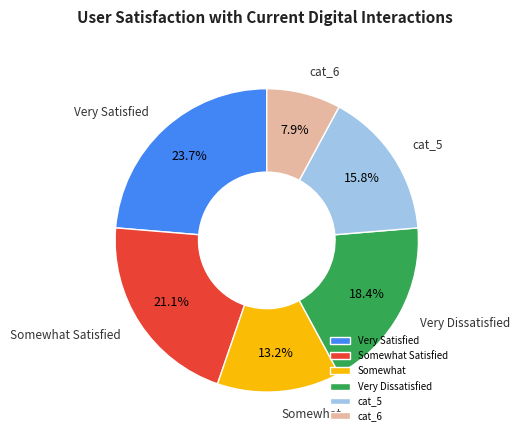

Rank the categories by value from lowest to highest.

cat_6, Somewhat, cat_5, Very Dissatisfied, Somewhat Satisfied, Very Satisfied